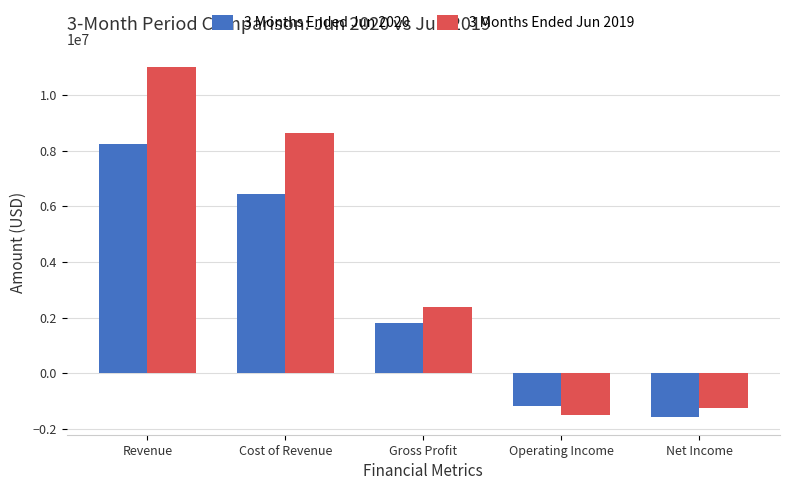

How many bars are there in total?

10